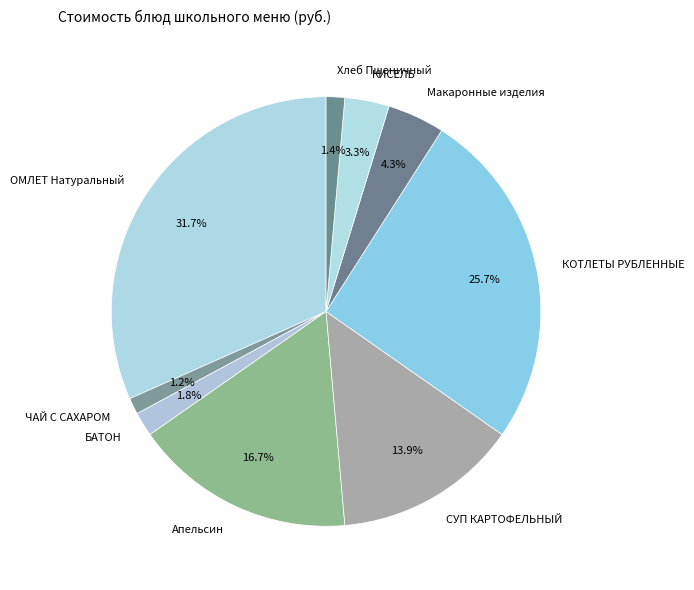

What portion of the pie excludes ОМЛЕТ Натуральный?

68.3%